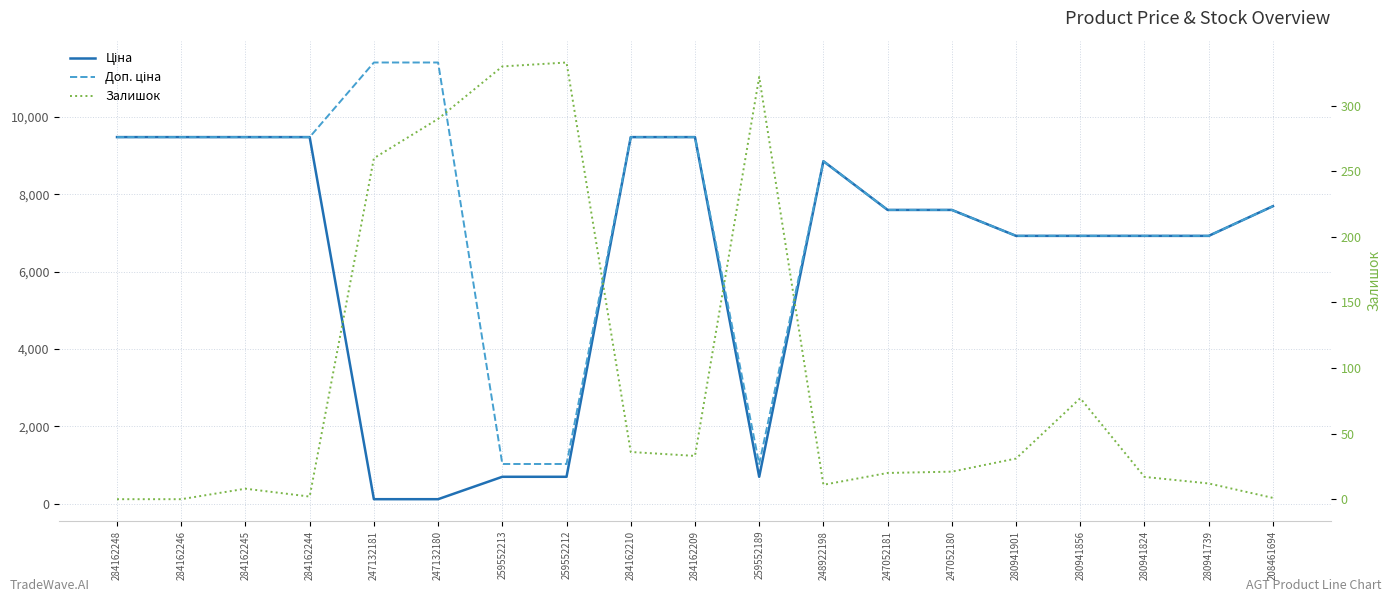

How many data points does each series have?

19